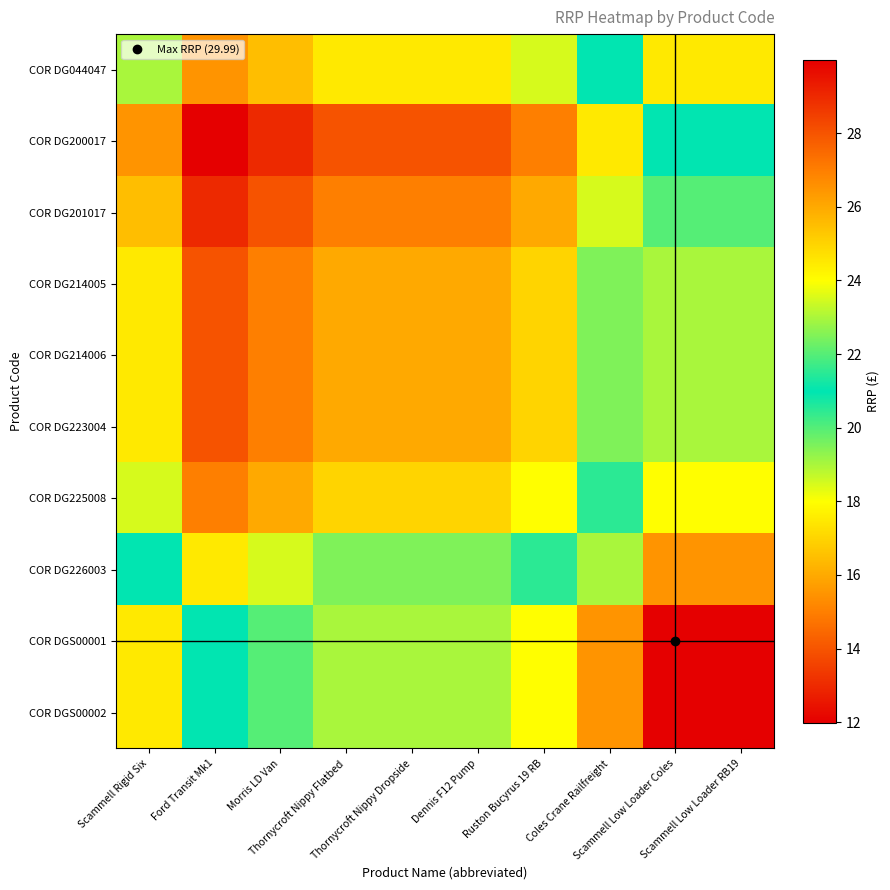

What is the smallest value displayed?

12.0